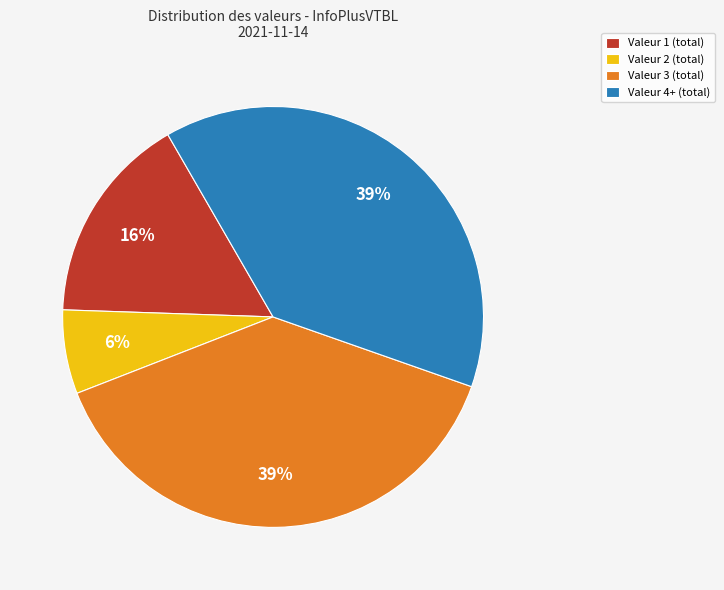

Which category has the smallest portion of the pie?

Valeur 2 (total)